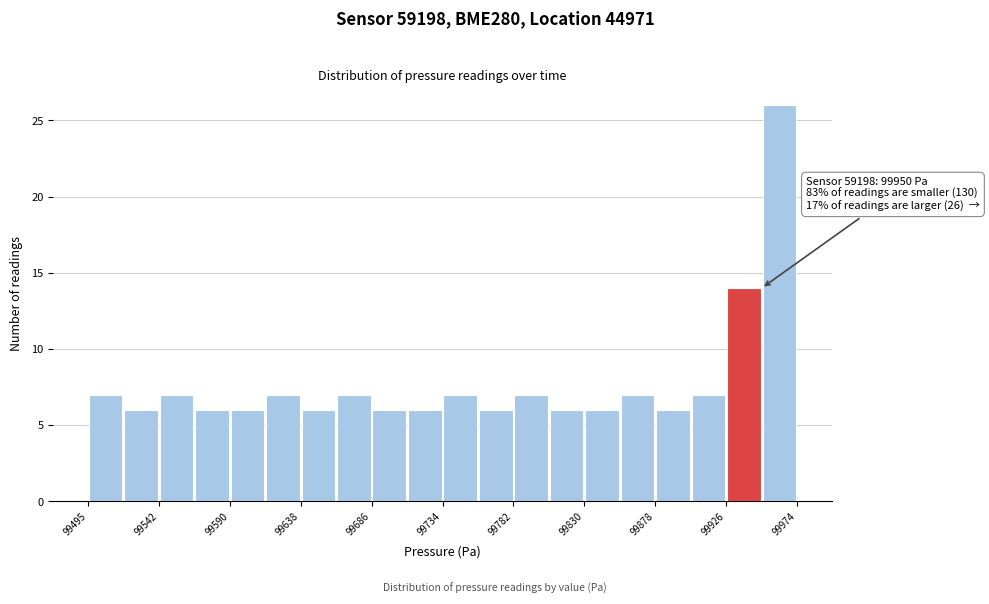

Over which range of the x-axis is the bar tallest?

99950 to 99975